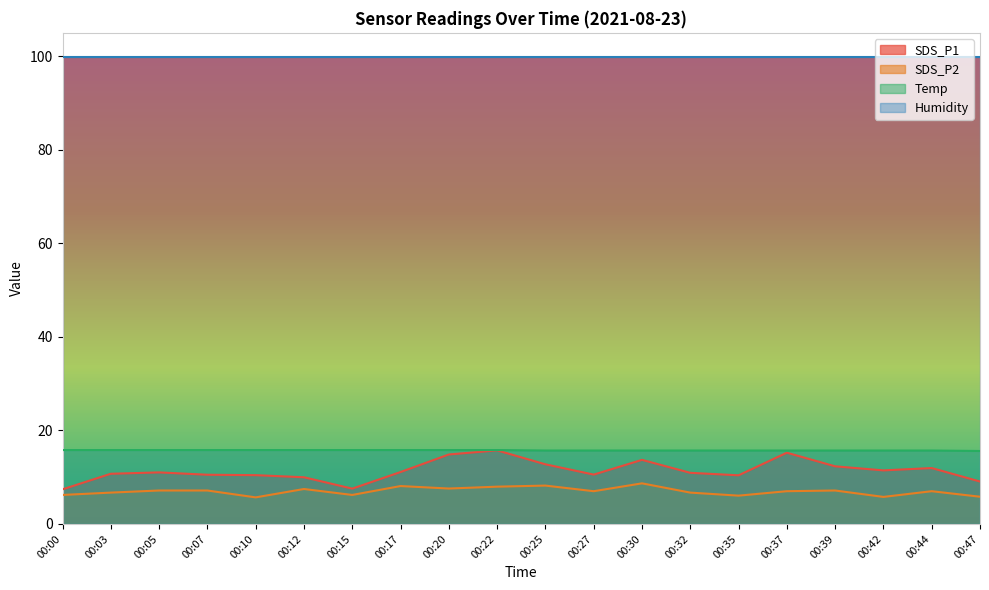

True or false: Temp has more than 0 points higher than both neighbors.

False